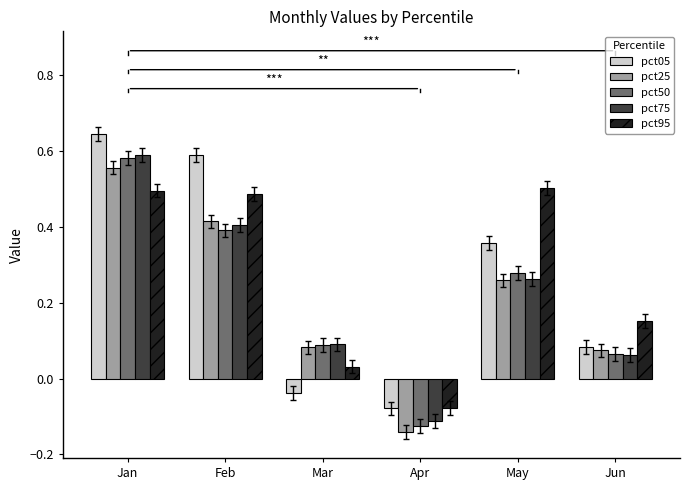

Which series has the largest range (max minus min)?

pct05